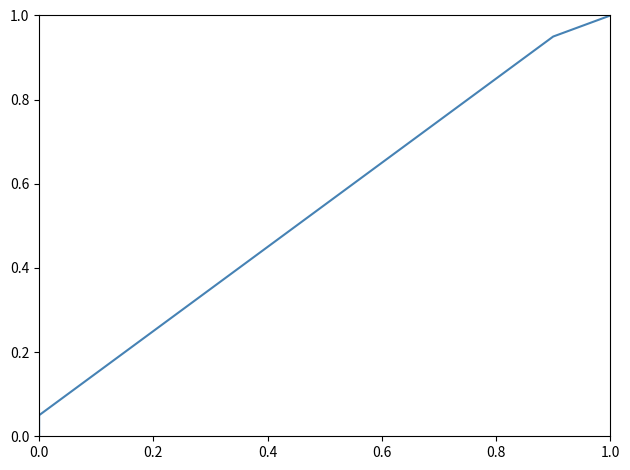

Does the chart have visible grid lines?

No